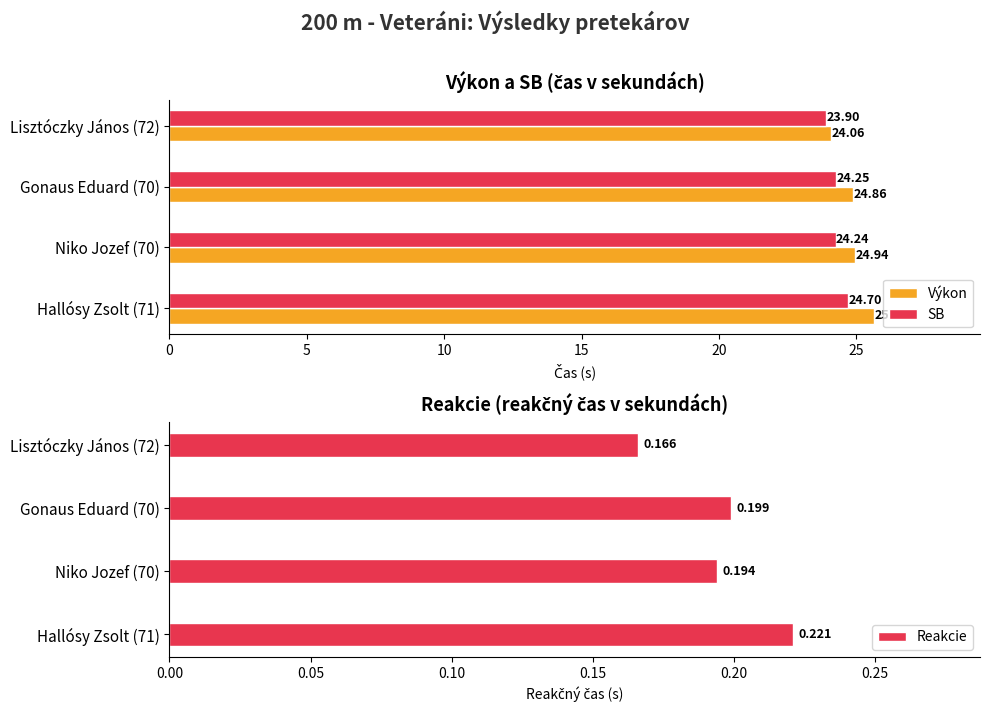

What are all the series names shown in the legend?

Výkon, SB, Reakcie